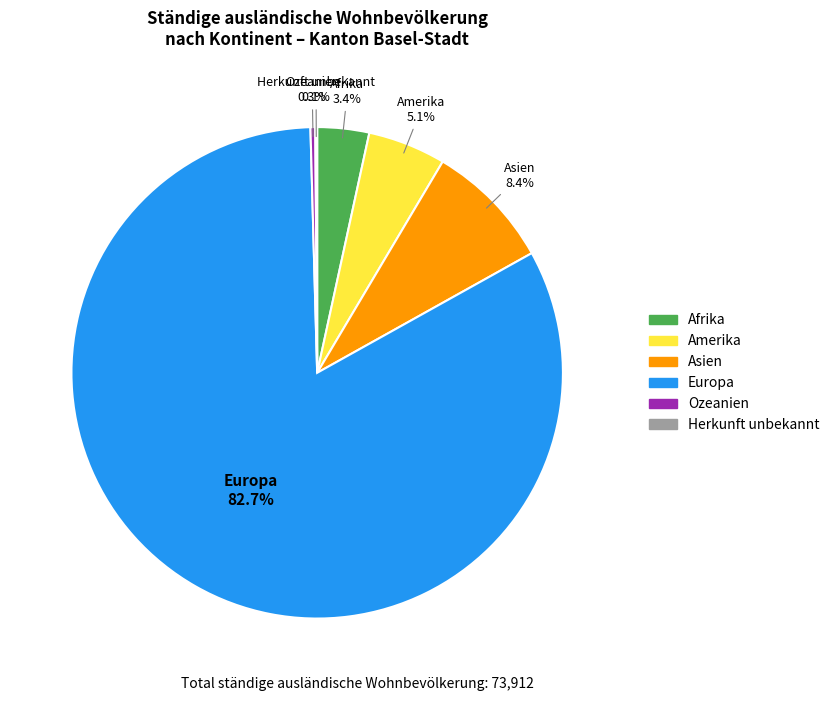

Is there any slice that represents more than half of the pie?

Yes